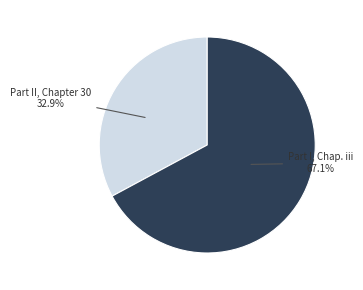

How many slices are in this pie chart?

2